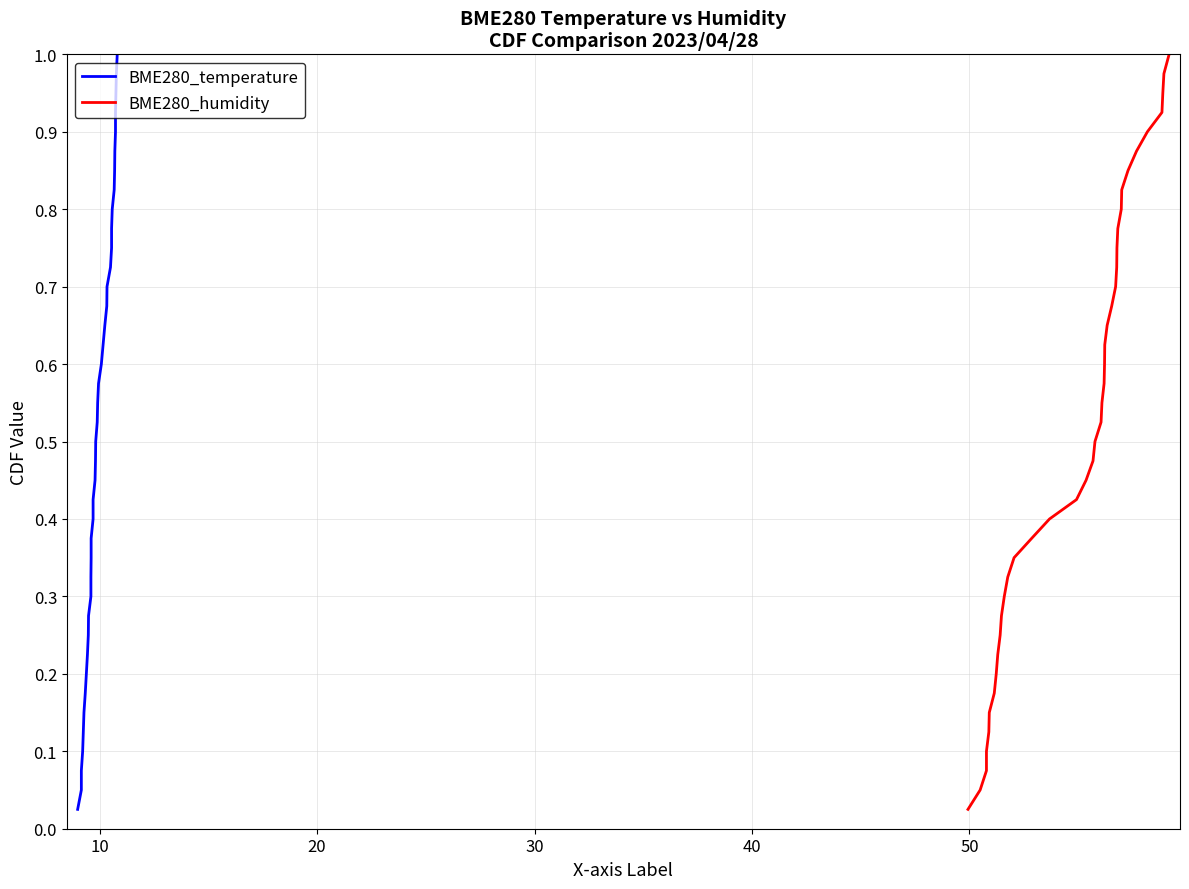

The value of BME280_temperature at 20 is 0.1. True or false?

False